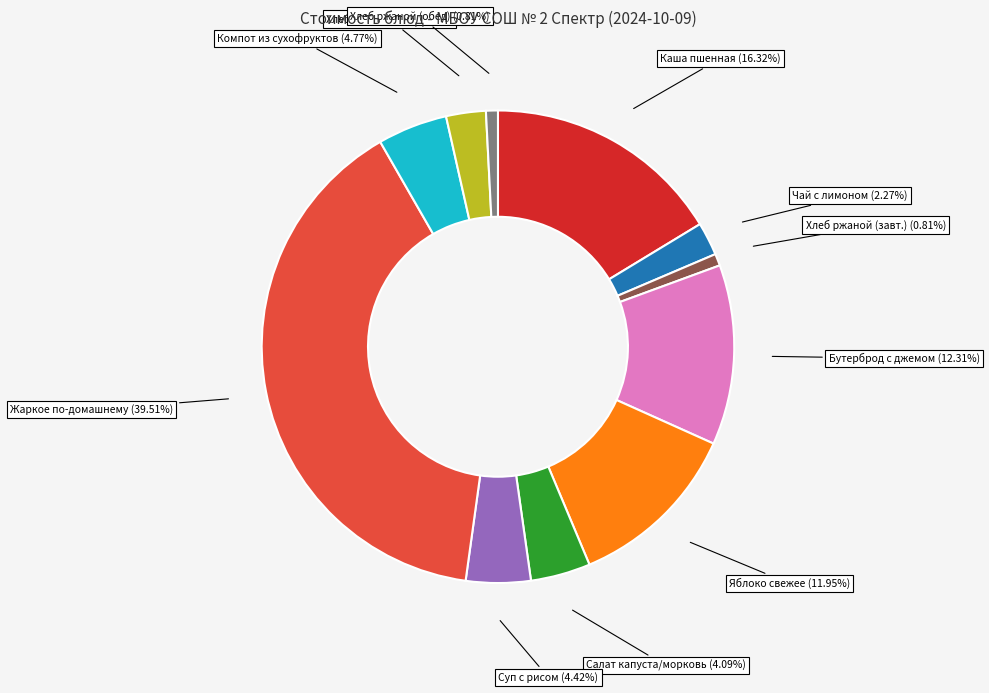

Is there any slice that represents more than half of the pie?

No